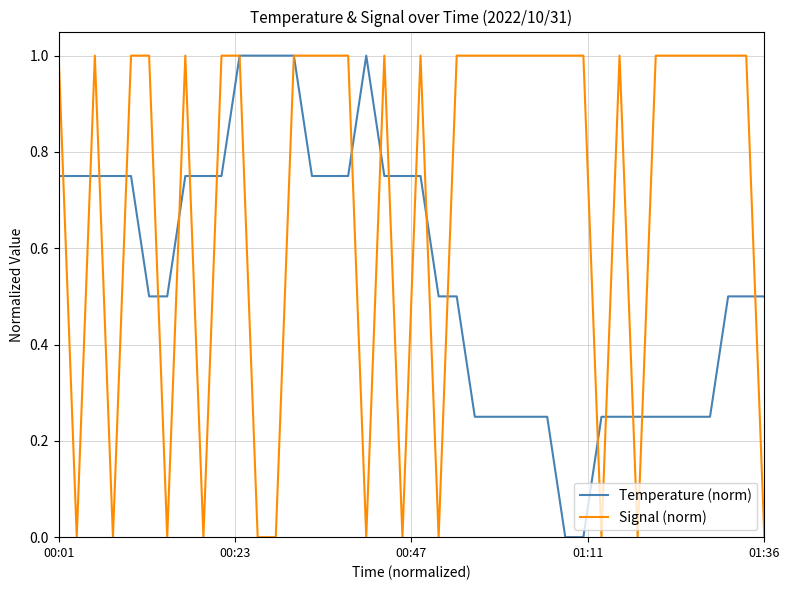

Rank the series by their average value, from lowest to highest.

Temperature (norm), Signal (norm)